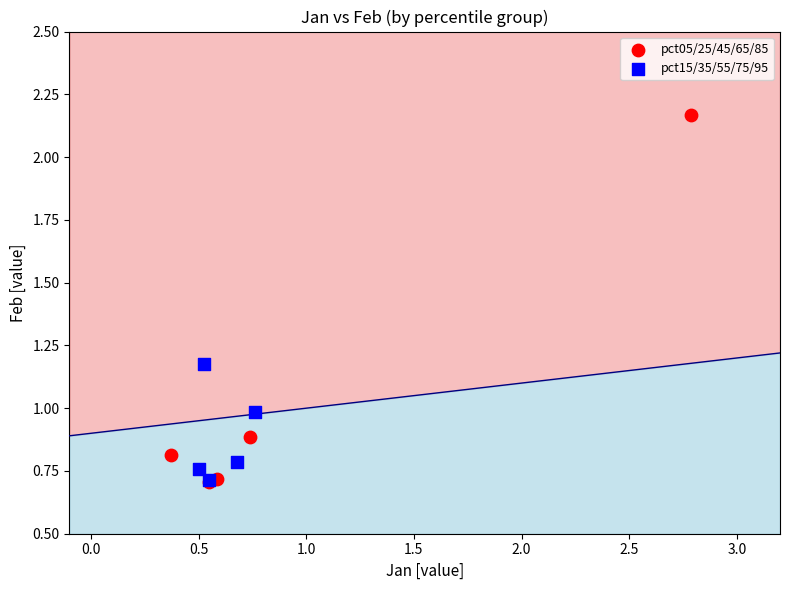

Which series reaches the maximum Y coordinate?

pct05/25/45/65/85